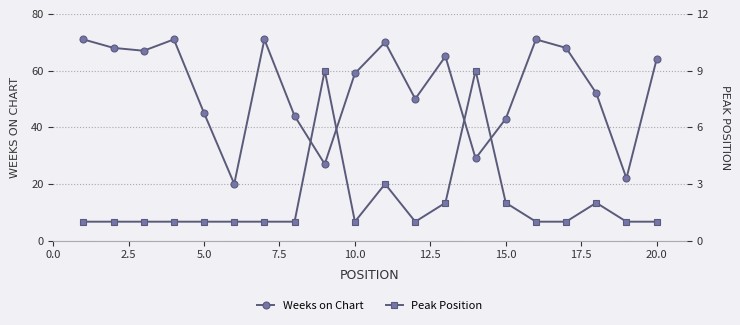

The Weeks on Chart series shows 64 at 20.0. True or false?

True